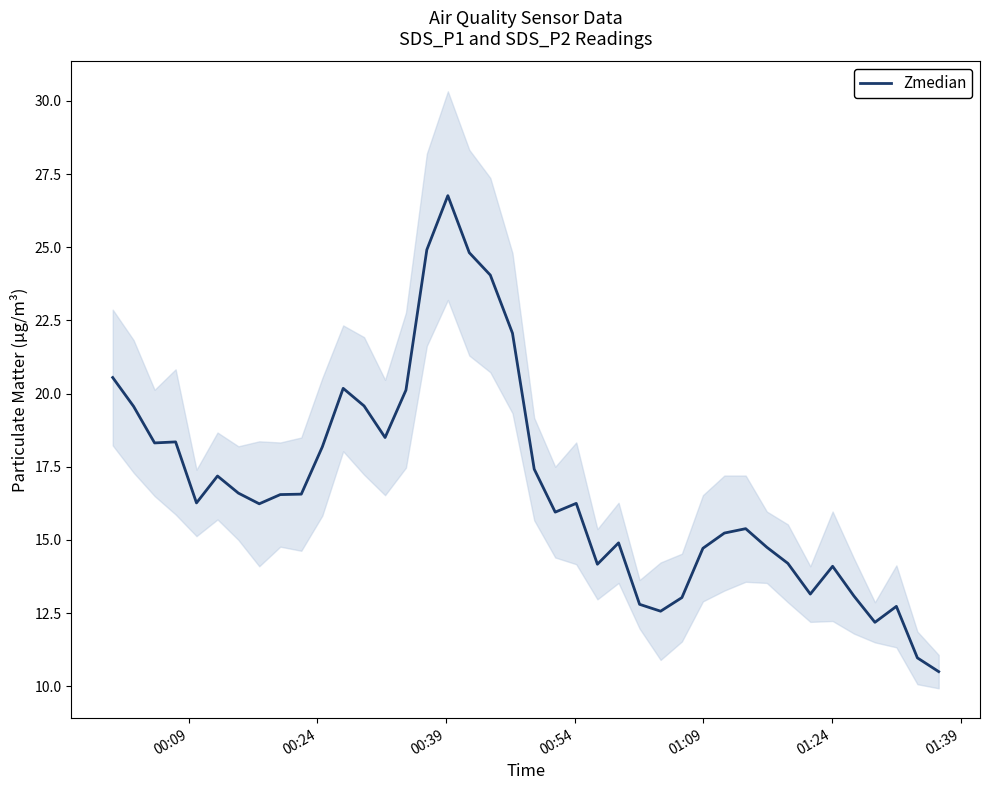

What is the minimum value for Zmedian?

10.5